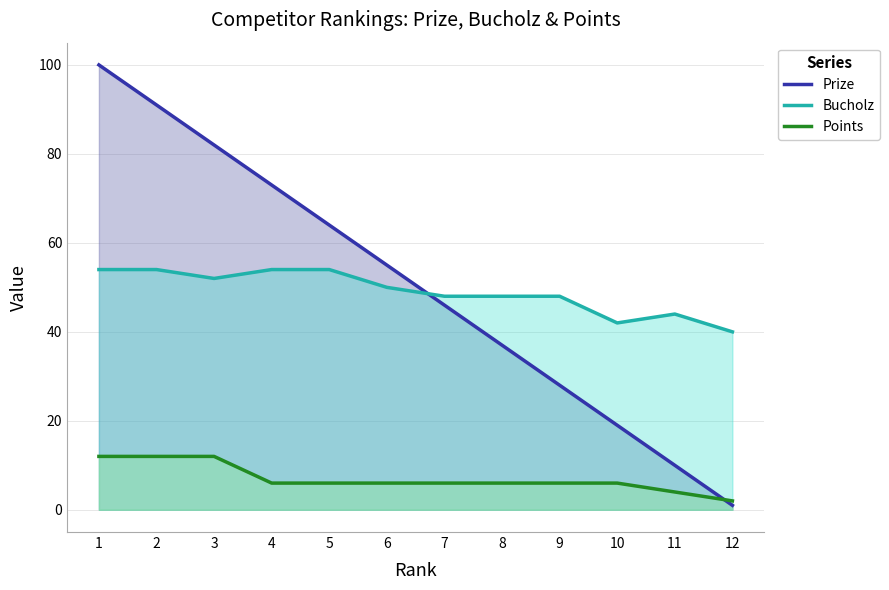

What is the value of the Prize point at the 8th from the left?

37